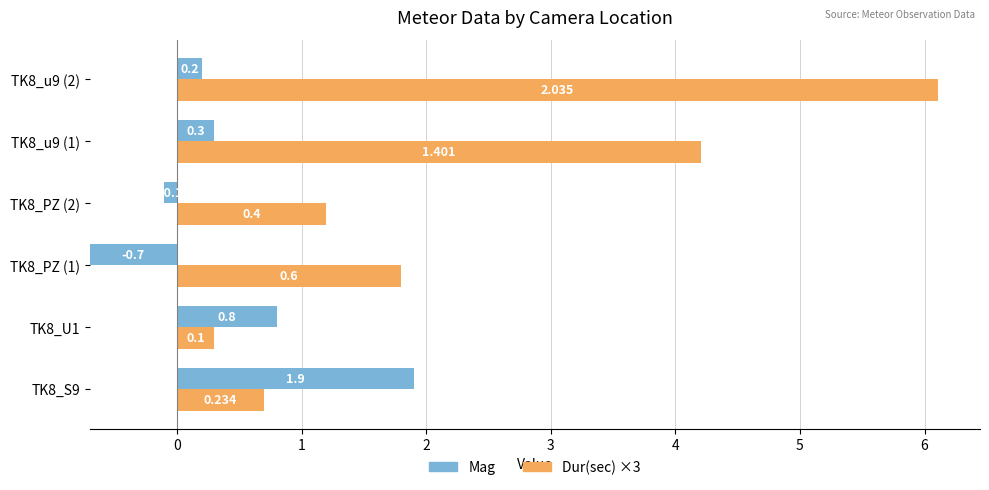

The value of Dur(sec) ×3 at TK8_S9 is 0.7. True or false?

True